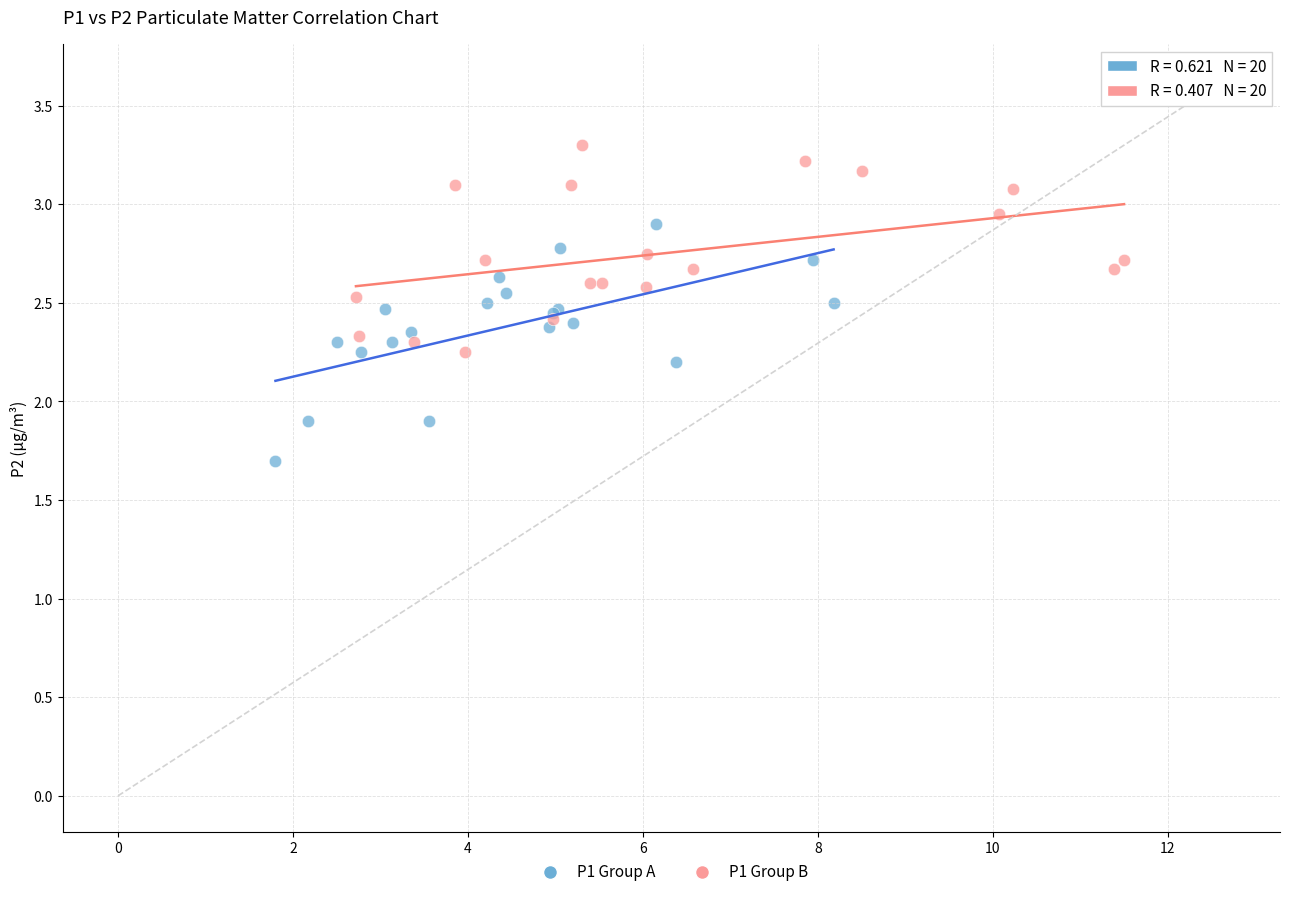

What are all the series names shown in the legend?

P1 Group A, P1 Group B